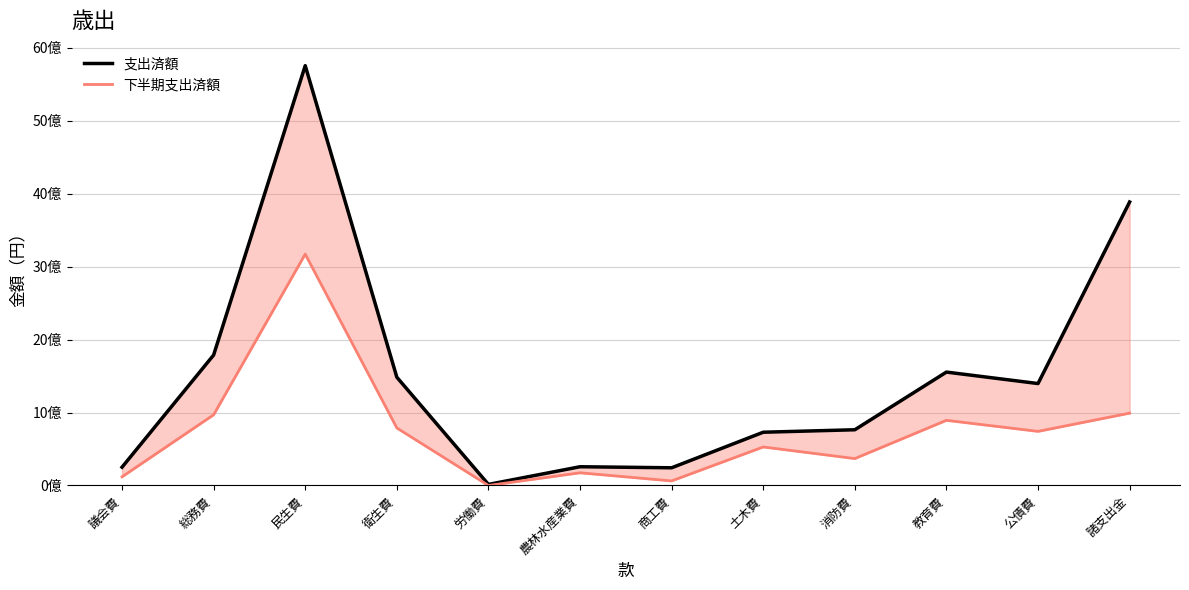

What is the difference between the maximum and minimum values in the 支出済額 series?

5738392572